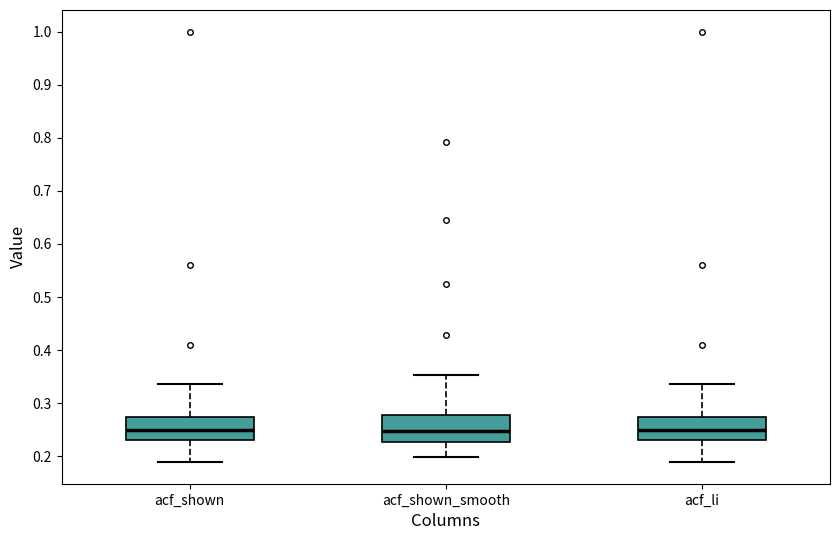

Where does the median line of the box for acf_shown sit on the y-axis? The values are not printed on the chart, so give them approximately, as read against the axis.

0.25